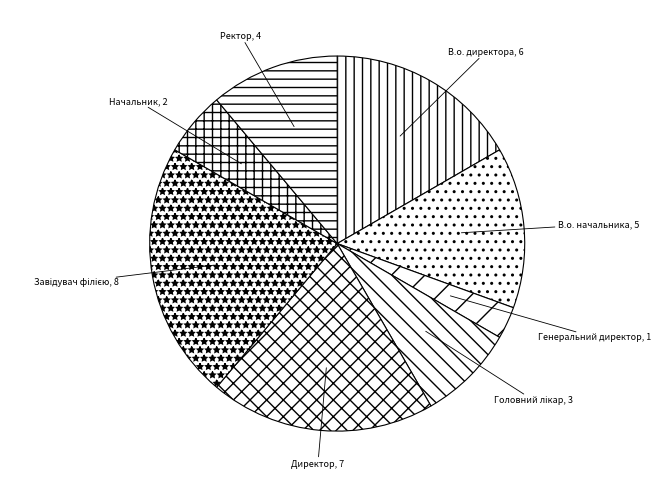

Does Генеральний директор represent more than half of the total?

No